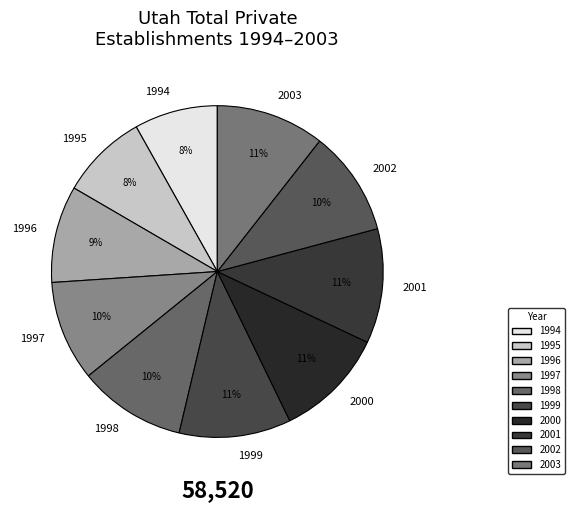

Is there any slice that represents more than half of the pie?

No